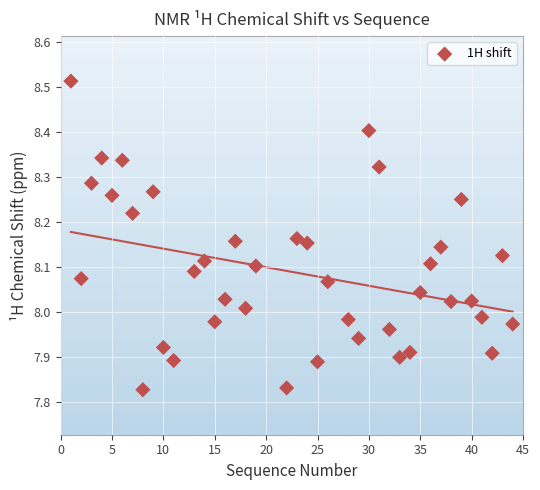

What is the range of X values (max minus min)?

43.0